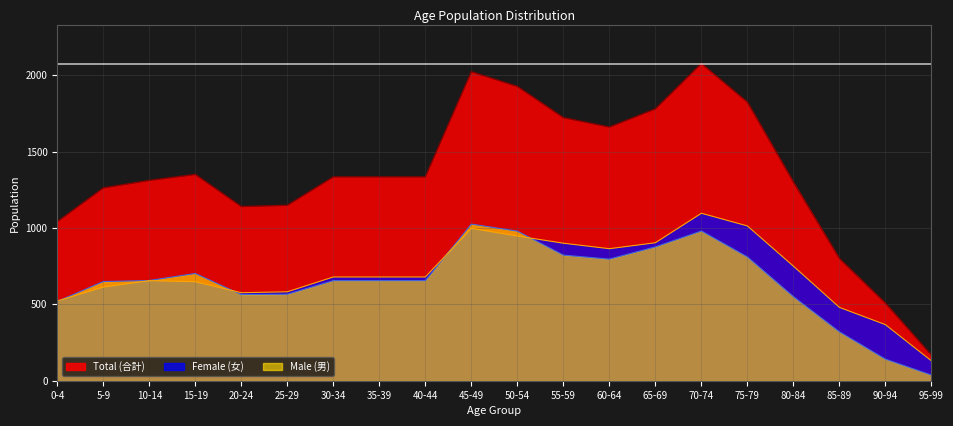

What position from the right is 90-94?

2